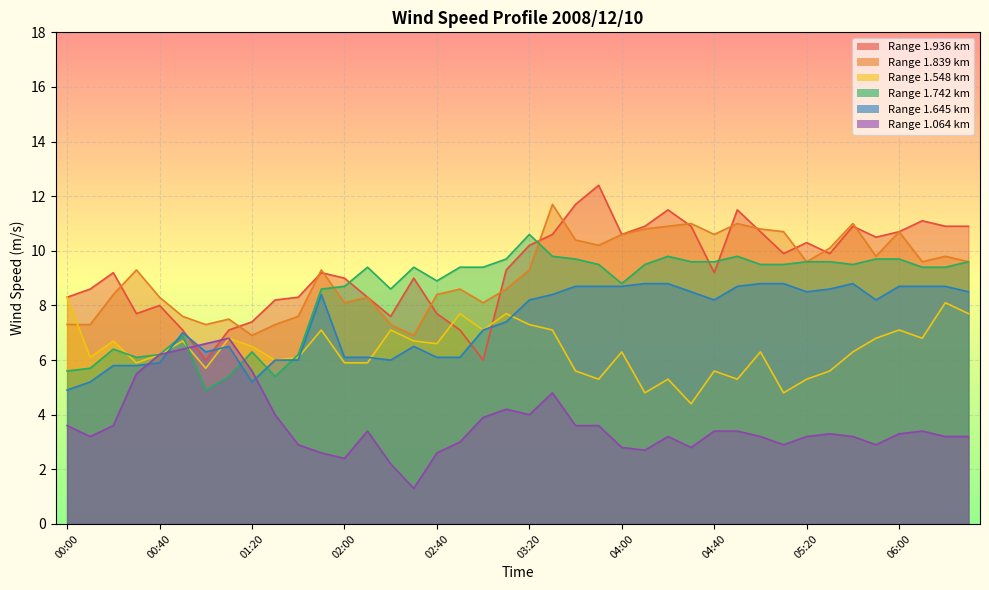

What are all the series names shown in the legend?

1.936, 1.839, 1.548, 1.742, 1.645, 1.064